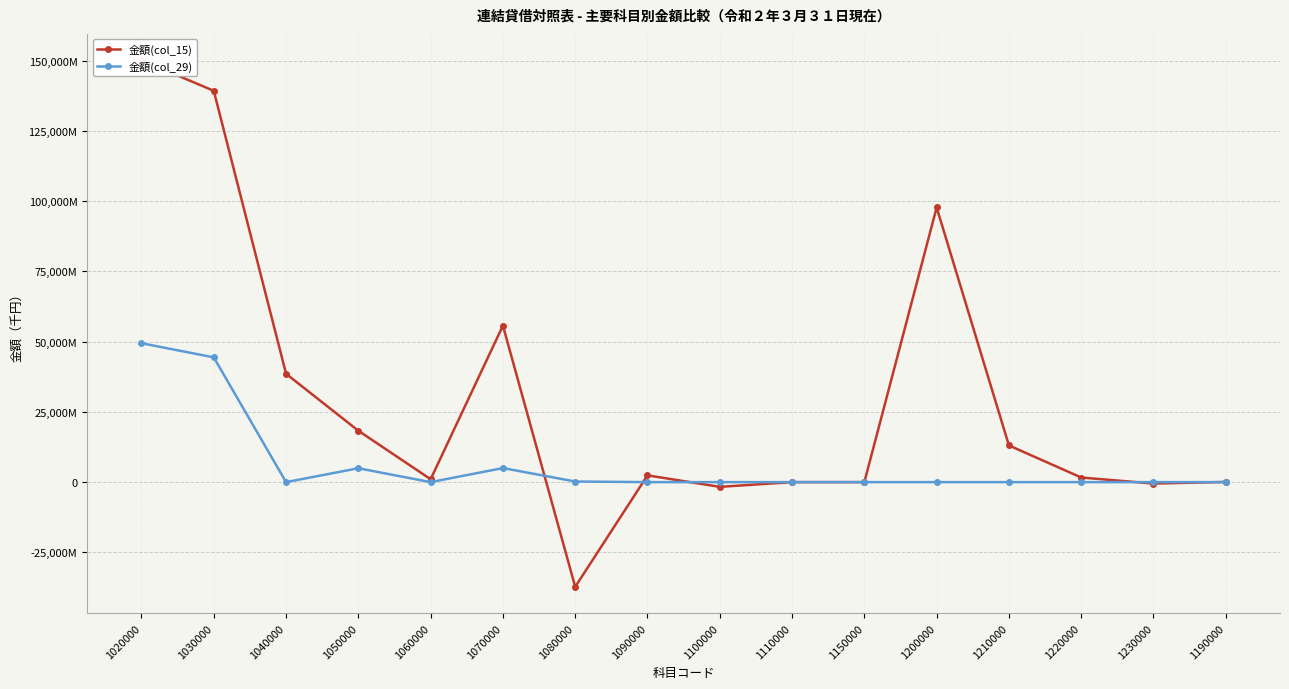

Which category has the highest value in the 金額(col_29) series?

1020000